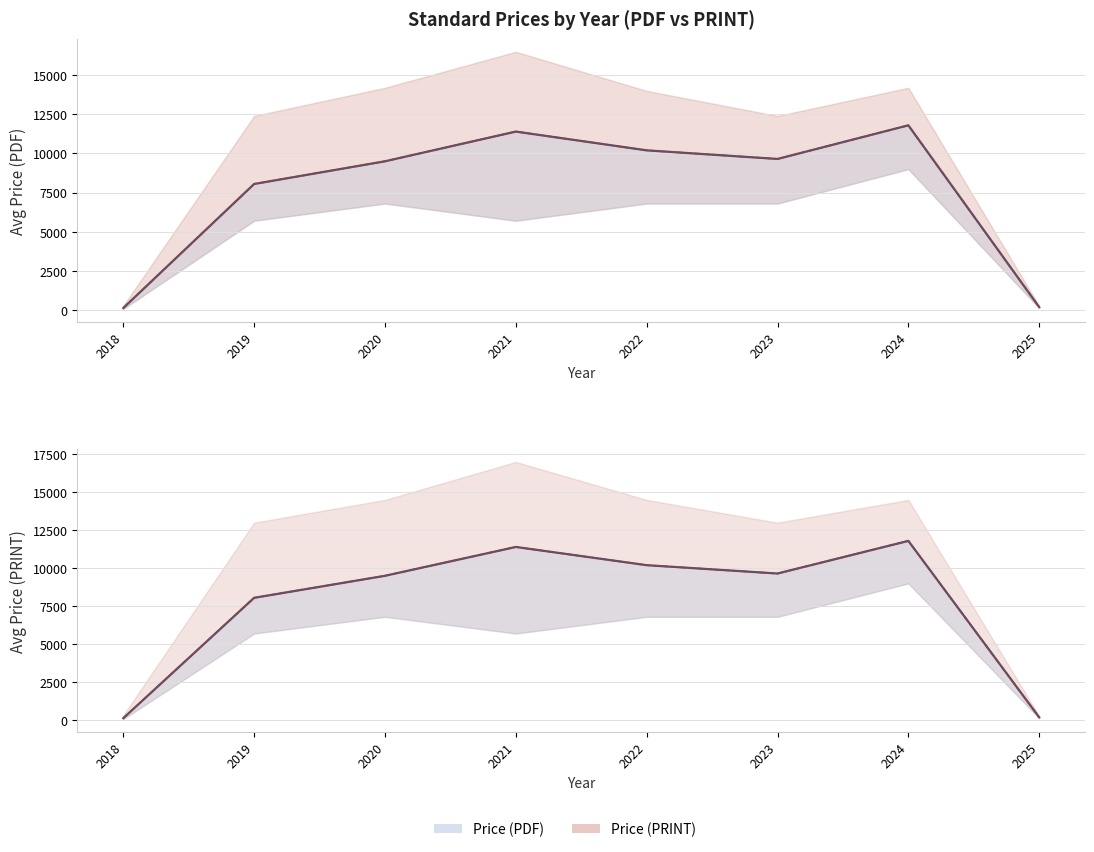

What is the sum of all Price (PDF) values?

60895.1